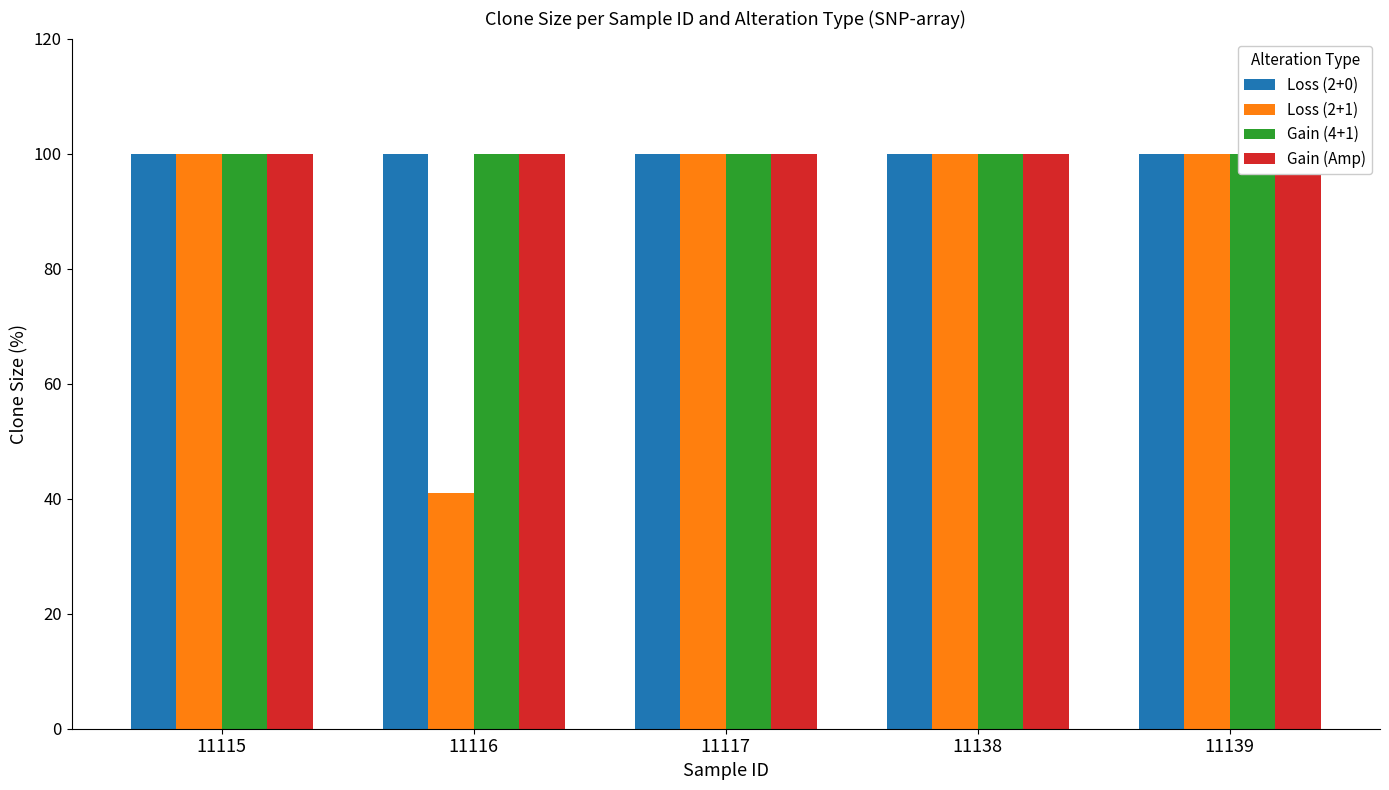

Read the Gain (Amp) value at 11116.

100